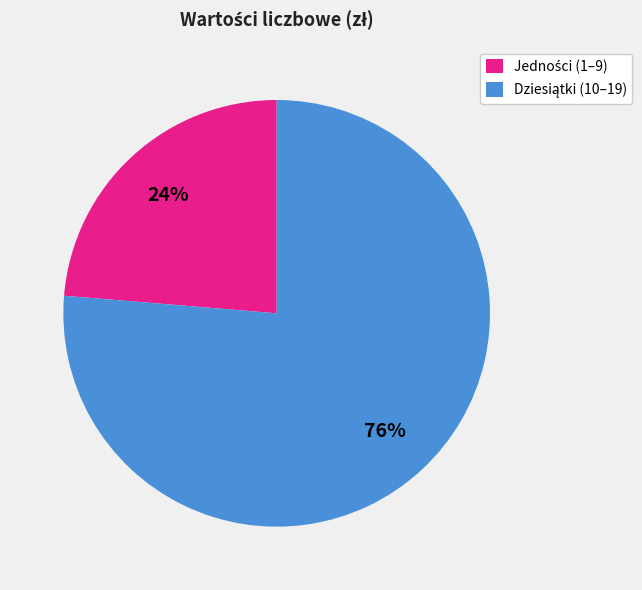

Is there any slice that represents more than half of the pie?

Yes